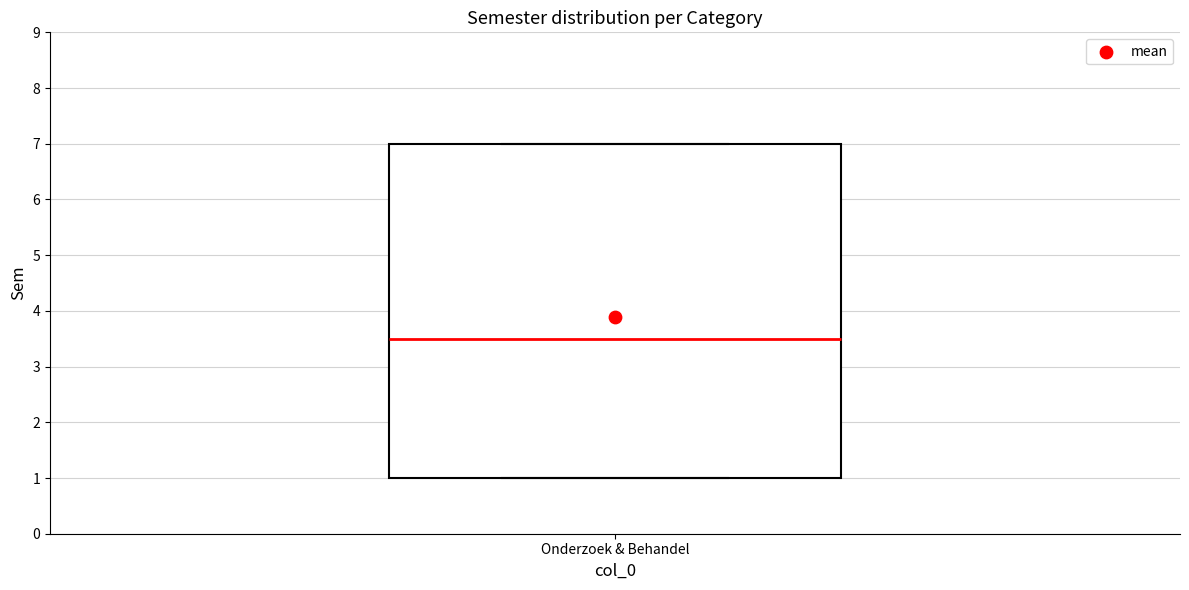

Where is the lower edge of the box for Onderzoek & Behandel on the y-axis? The values are not printed on the chart, so give them approximately, as read against the axis.

1.0